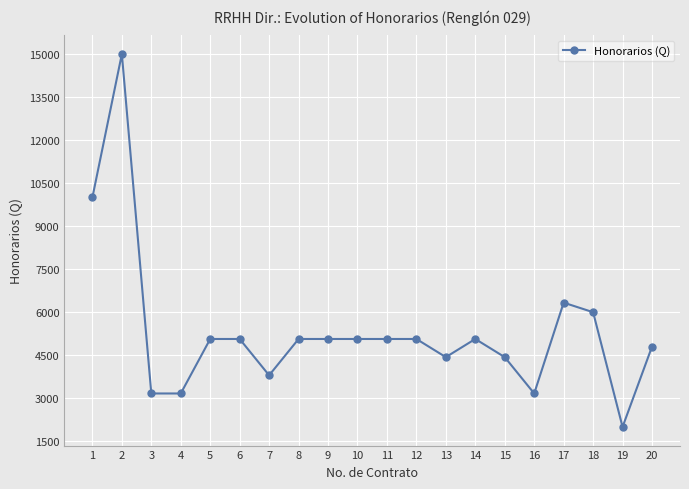

Reading right to left, extract all data points from this chart.

4800.0	2000.0	6000.0	6333.3	3166.7	4433.3	5066.7	4433.3	5066.7	5066.7	5066.7	5066.7	5066.7	3800.0	5066.7	5066.7	3166.7	3166.7	15000.0	10000.0